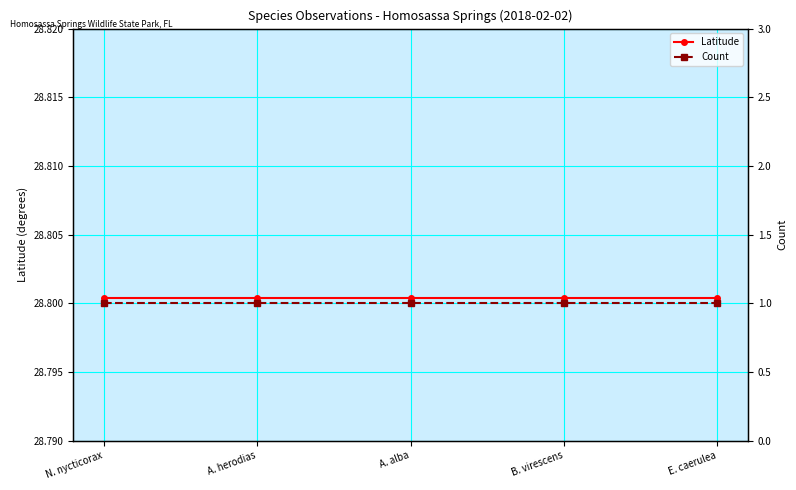

What position from the right is A. herodias?

4